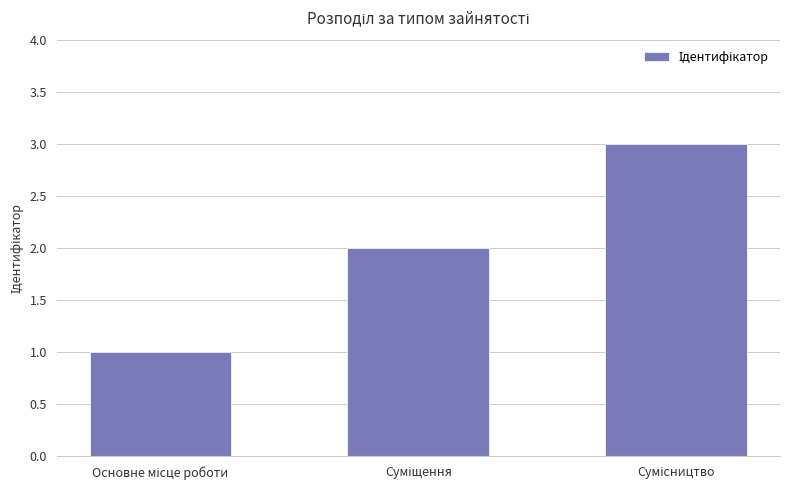

Count the number of data series in this chart.

1